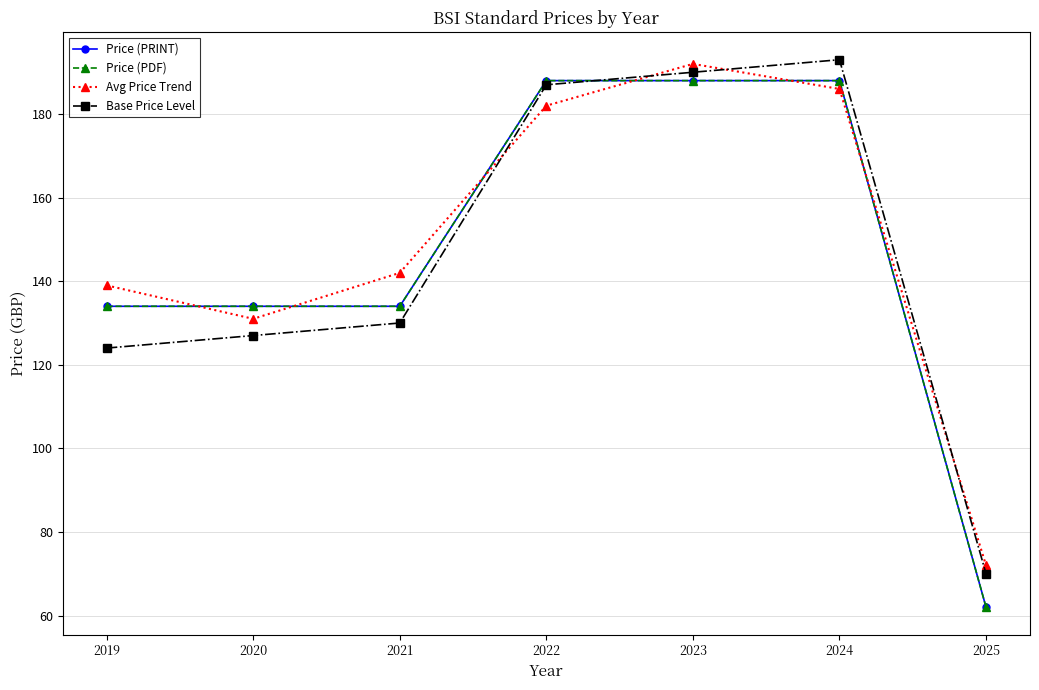

Count the Price (PDF) values in the range 134 to 188.

6